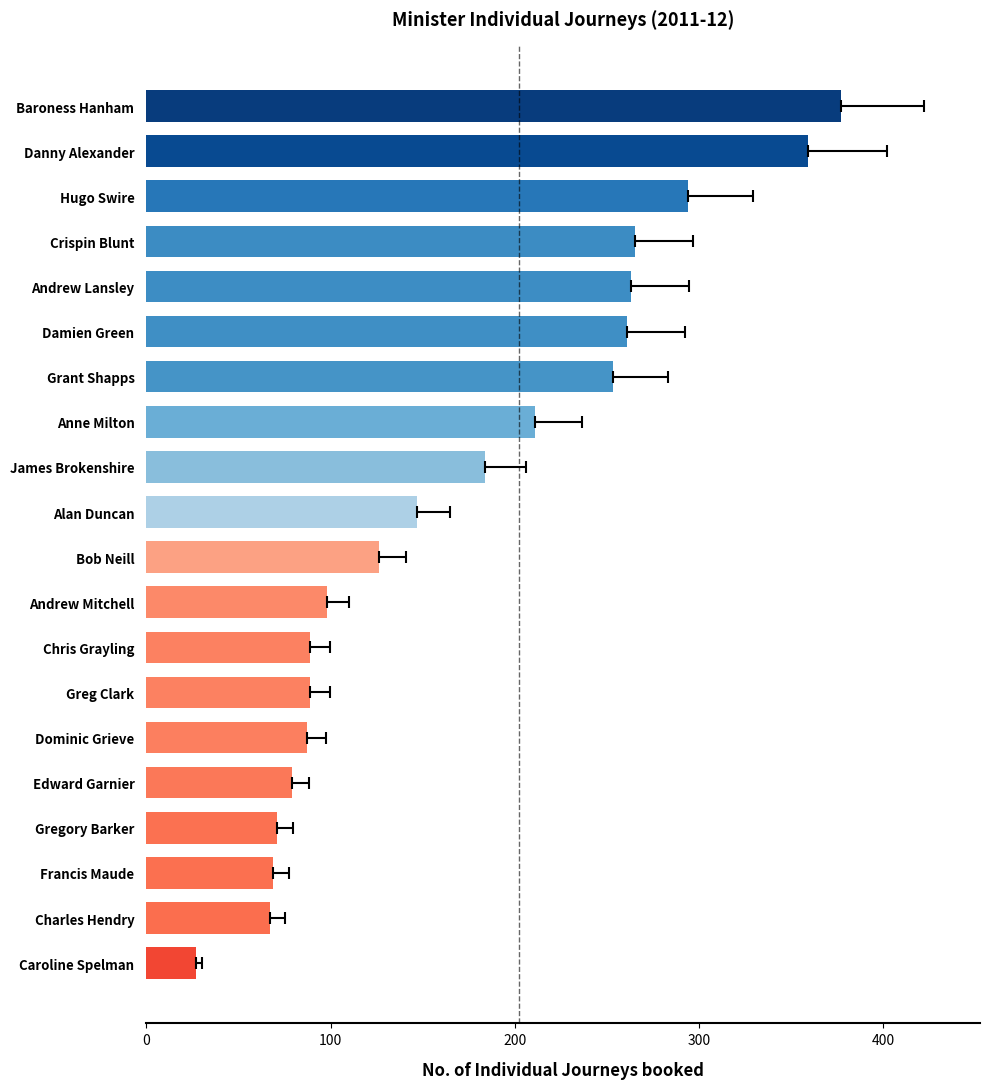

Reading left to right, list all the values displayed in this chart.

377	359	294	265	263	261	253	211	184	147	126	98	89	89	87	79	71	69	67	27